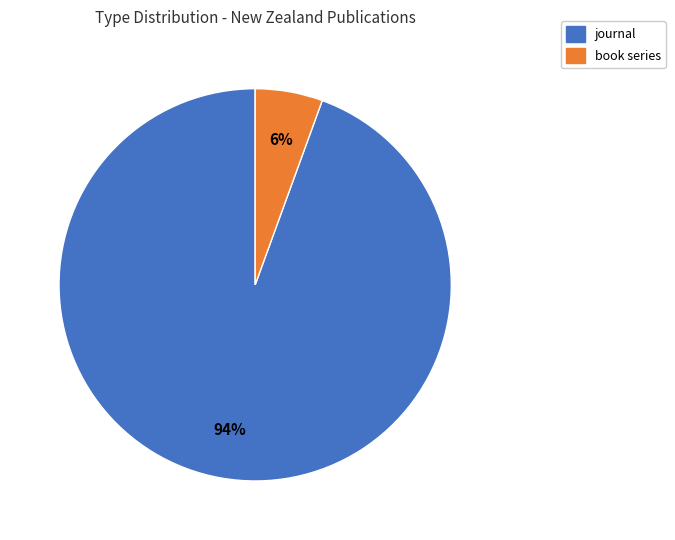

Does book series account for over 50% of the chart?

No